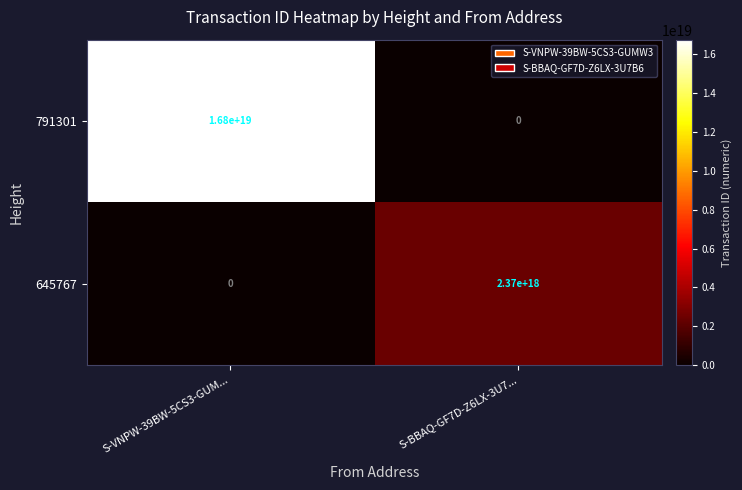

The 645767 series shows 2370000000000000000 at S-BBAQ-GF7D-Z6LX-3U7.... True or false?

True